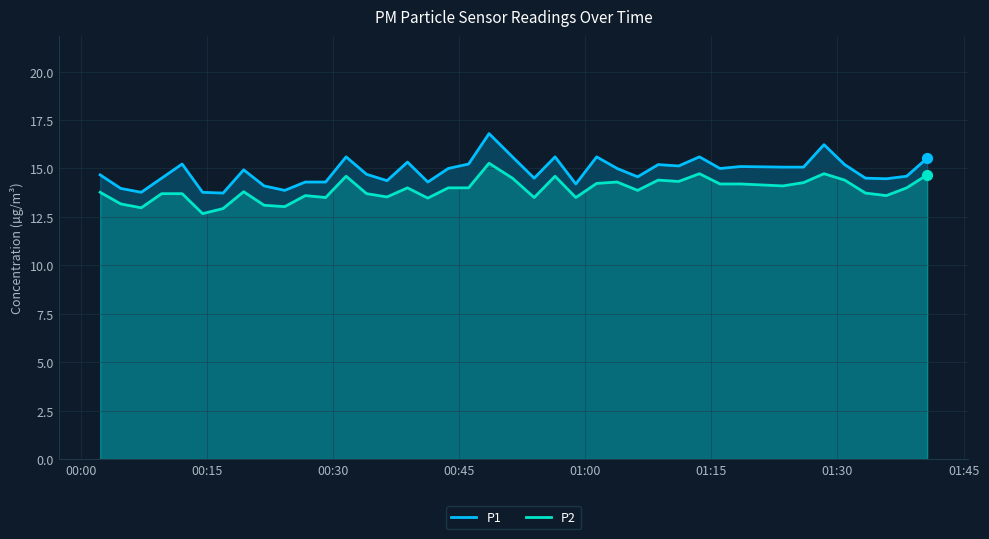

Which series has the largest total across all categories?

P1